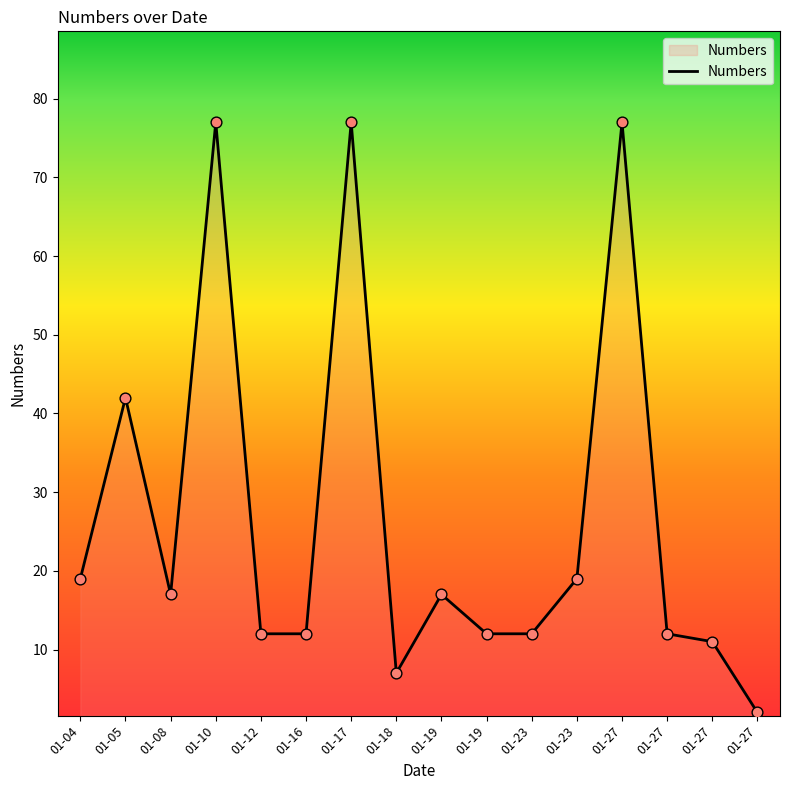

Is this an area chart (filled region under the line)?

Yes